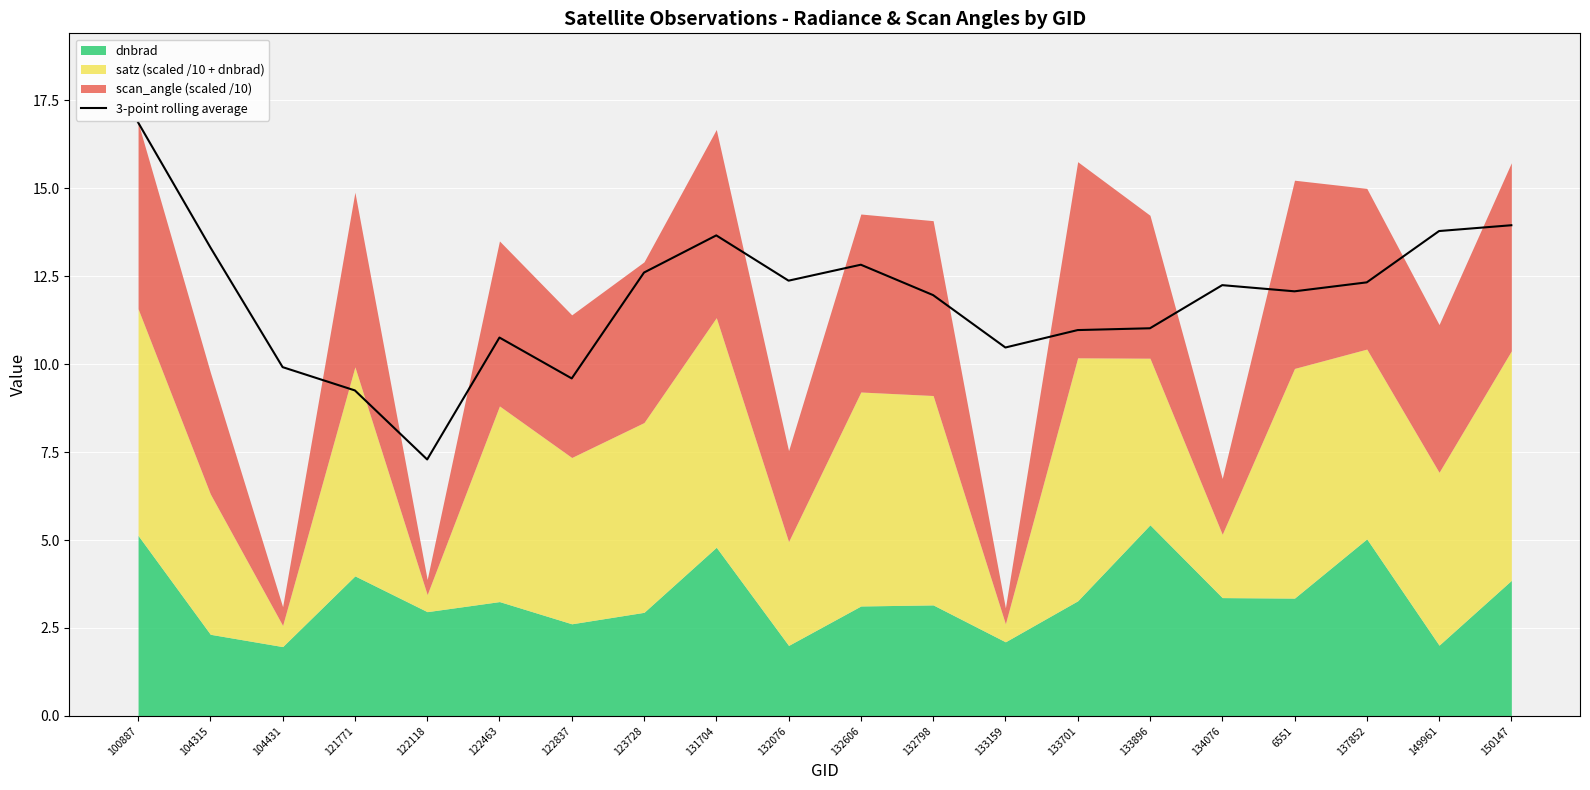

What is the label of the 7th point from the left?

122837